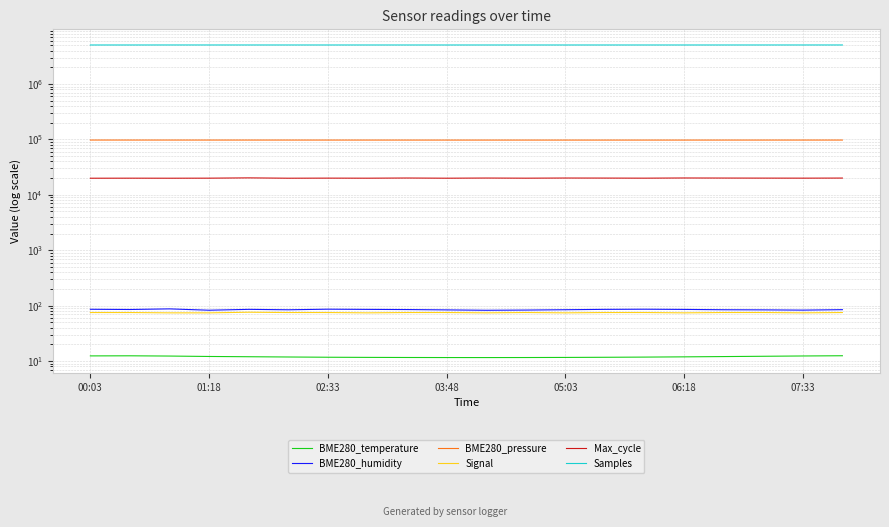

What is the spread (max minus min) of values at 10?

5063788.5